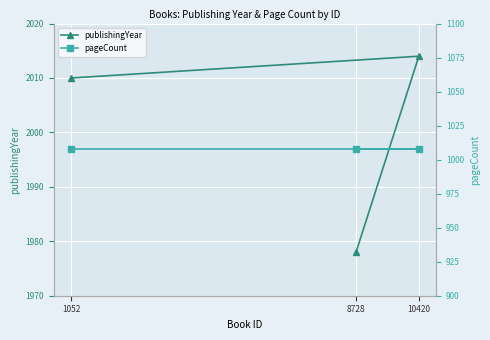

What is the label of the 2nd point from the left?

10420